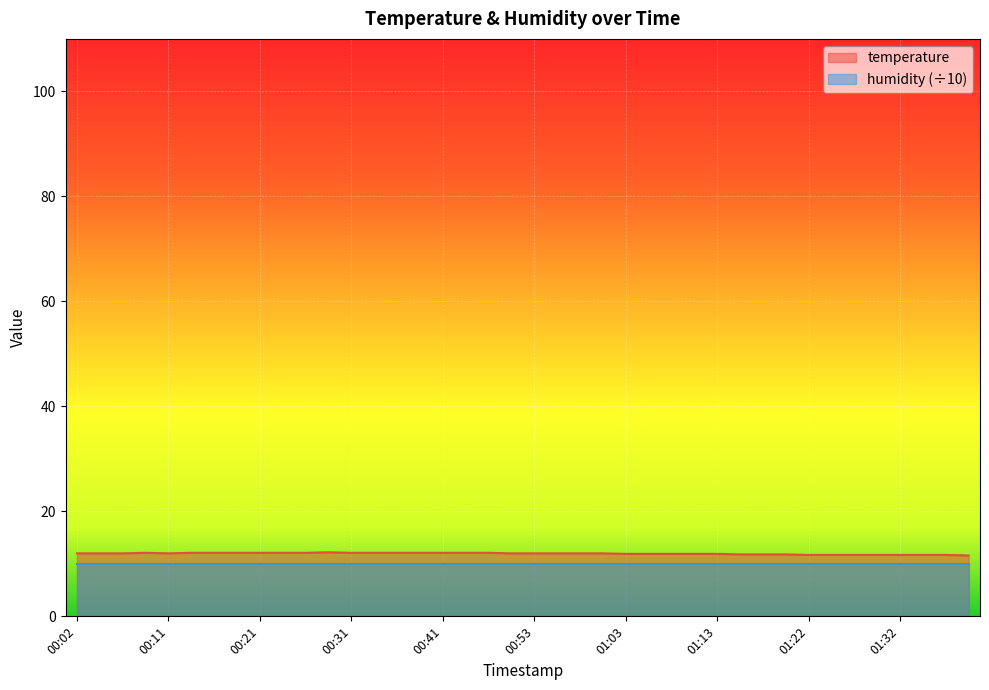

Count the values in the range 11 to 12.

25